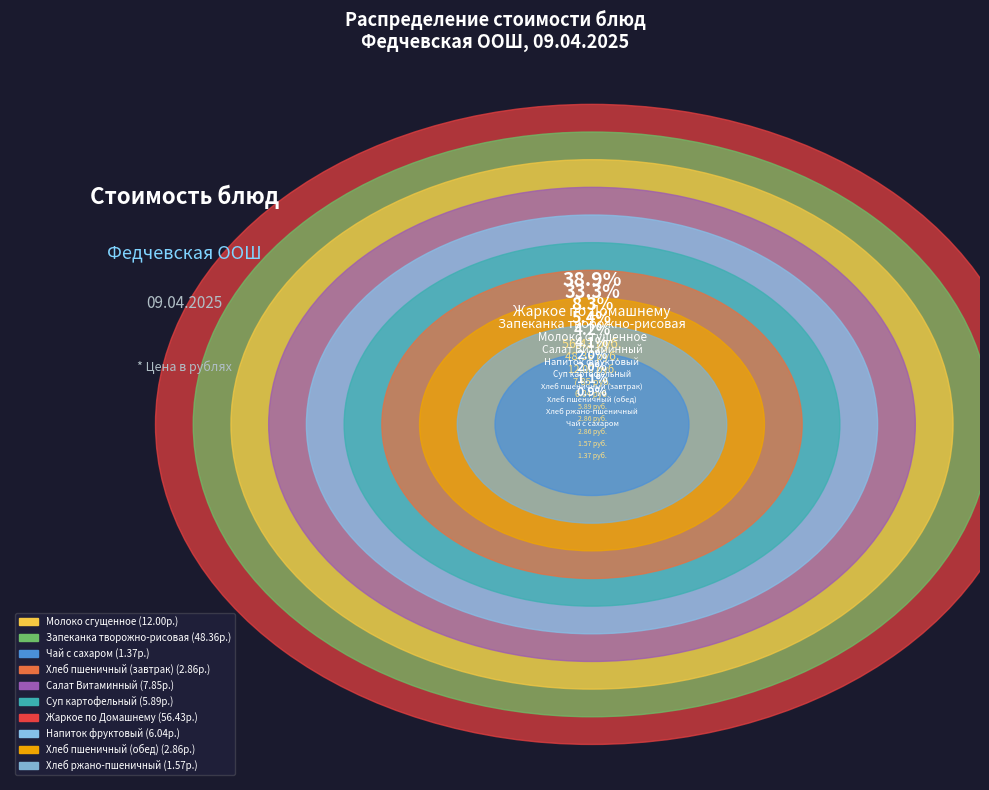

Is there a majority slice in this chart?

No